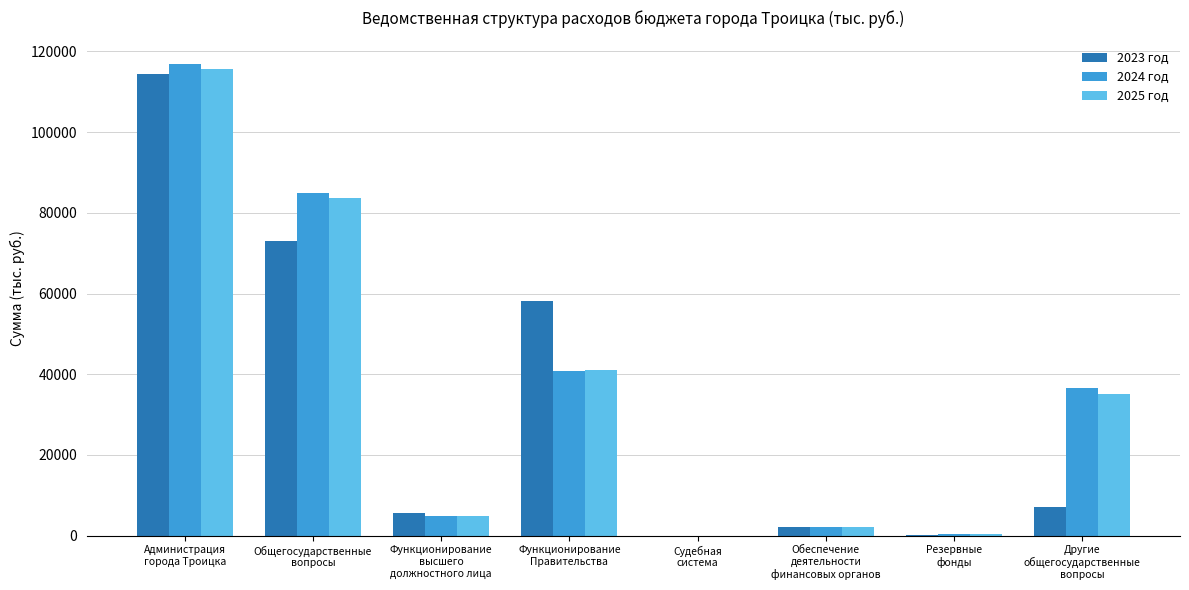

What is the sum of all 2025 год values?

283015.1